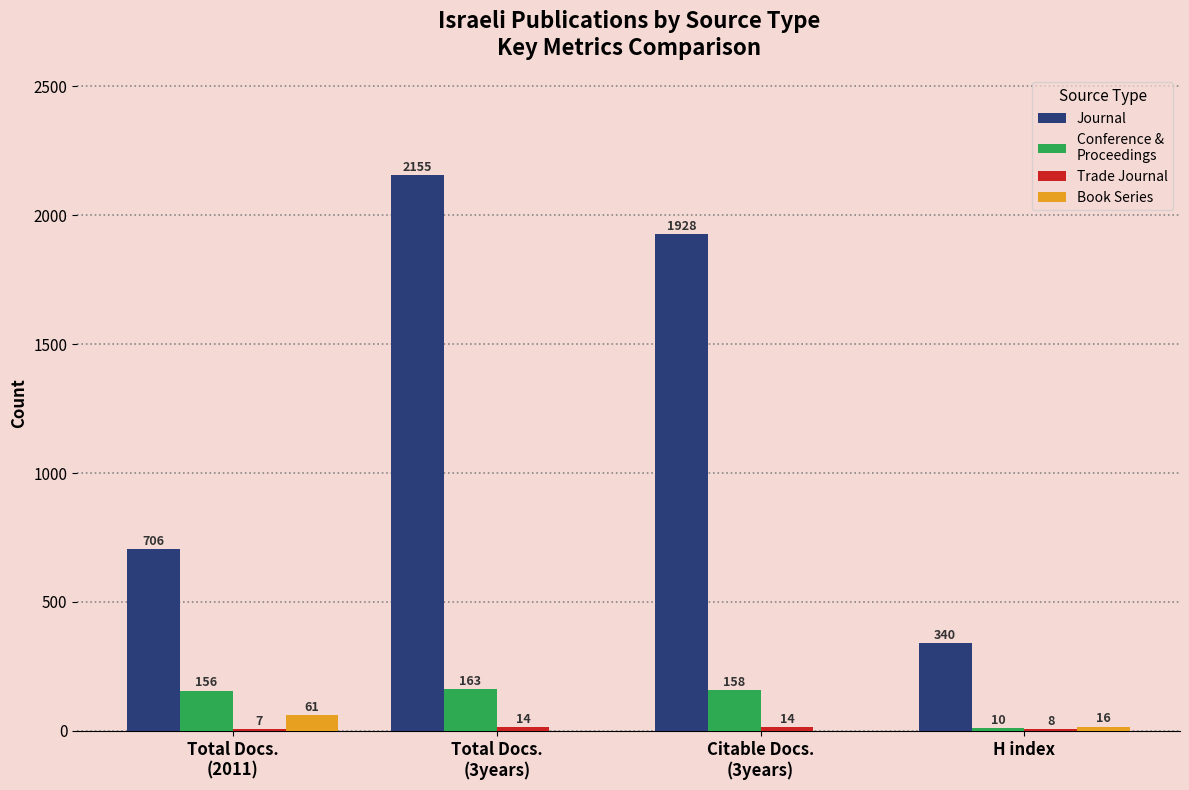

What is the greatest value displayed?

2155